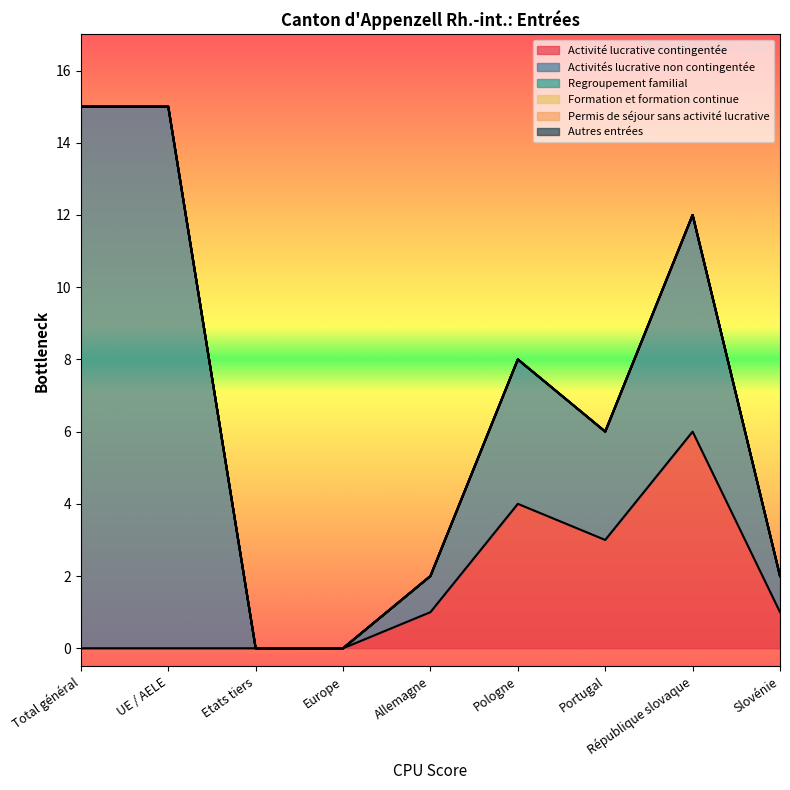

Reading right to left, list all the values displayed in this chart.

Activité lucrative contingentée: Slovénie=1	République slovaque=6	Portugal=3	Pologne=4	Allemagne=1	Europe=0	Etats tiers=0	UE / AELE=0	Total général=0
Activités lucrative non contingentée: Slovénie=1	République slovaque=6	Portugal=3	Pologne=4	Allemagne=1	Europe=0	Etats tiers=0	UE / AELE=15	Total général=15
Regroupement familial: Slovénie=0	République slovaque=0	Portugal=0	Pologne=0	Allemagne=0	Europe=0	Etats tiers=0	UE / AELE=0	Total général=0
Formation et formation continue: Slovénie=0	République slovaque=0	Portugal=0	Pologne=0	Allemagne=0	Europe=0	Etats tiers=0	UE / AELE=0	Total général=0
Permis de séjour sans activité lucrative: Slovénie=0	République slovaque=0	Portugal=0	Pologne=0	Allemagne=0	Europe=0	Etats tiers=0	UE / AELE=0	Total général=0
Autres entrées: Slovénie=0	République slovaque=0	Portugal=0	Pologne=0	Allemagne=0	Europe=0	Etats tiers=0	UE / AELE=0	Total général=0